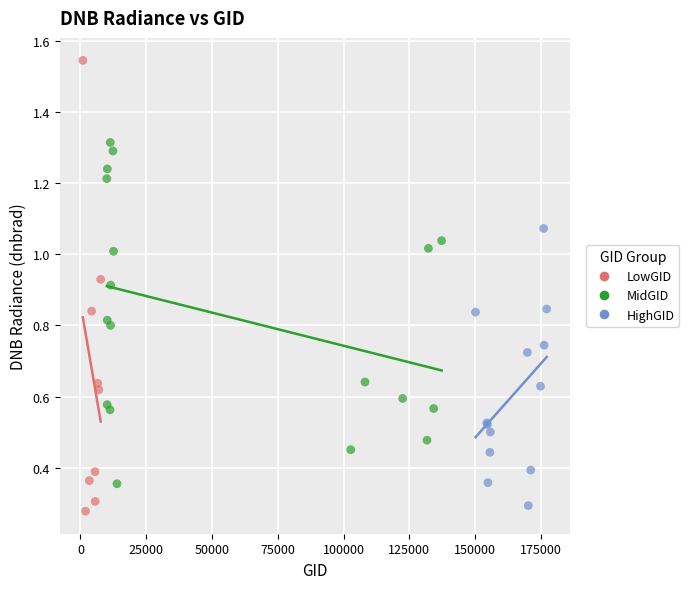

Which series contains the highest Y value?

LowGID